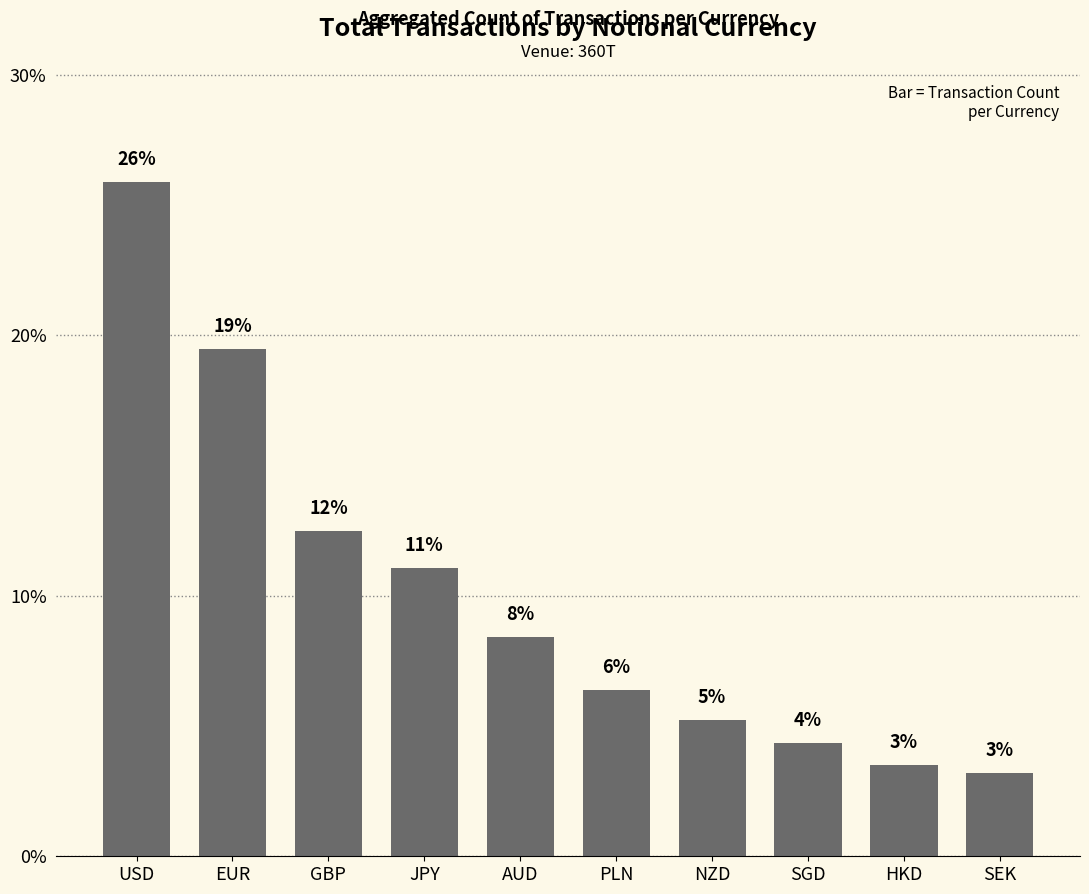

List the labels in order of value, largest first.

USD, EUR, GBP, JPY, AUD, PLN, NZD, SGD, HKD, SEK